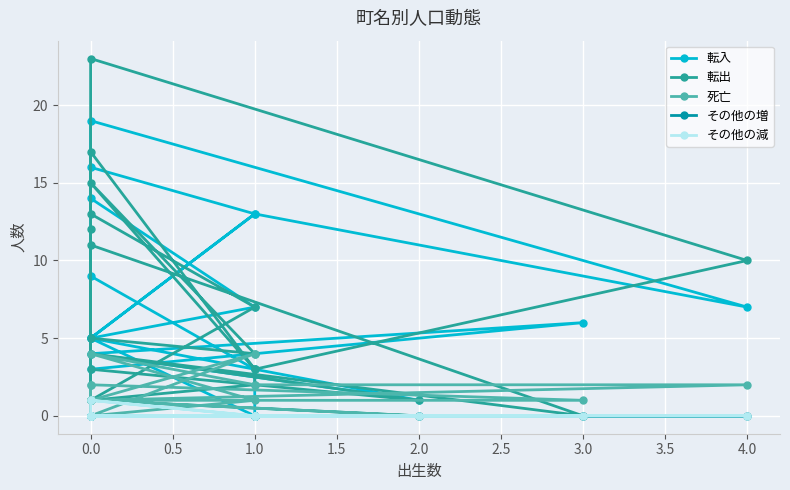

True or false: 転入 has more than 0 interior local peaks.

True